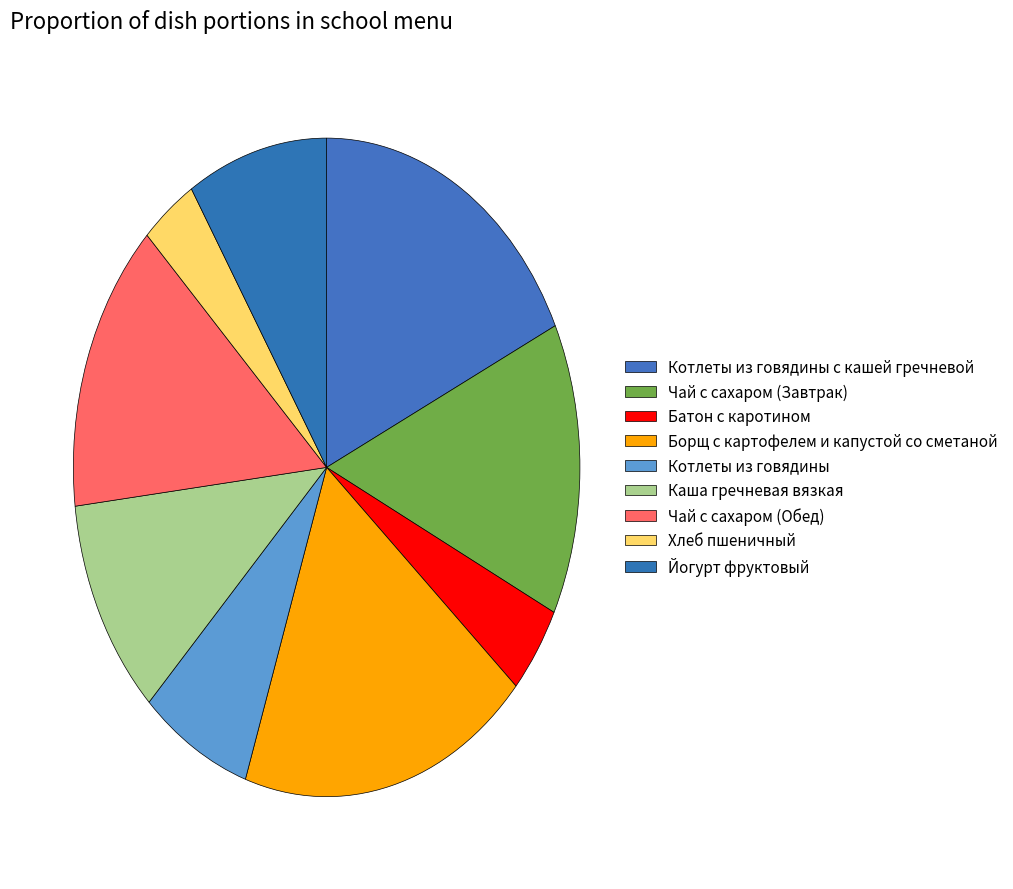

True or false: Котлеты из говядины с кашей гречневой accounts for 18% of the total.

True